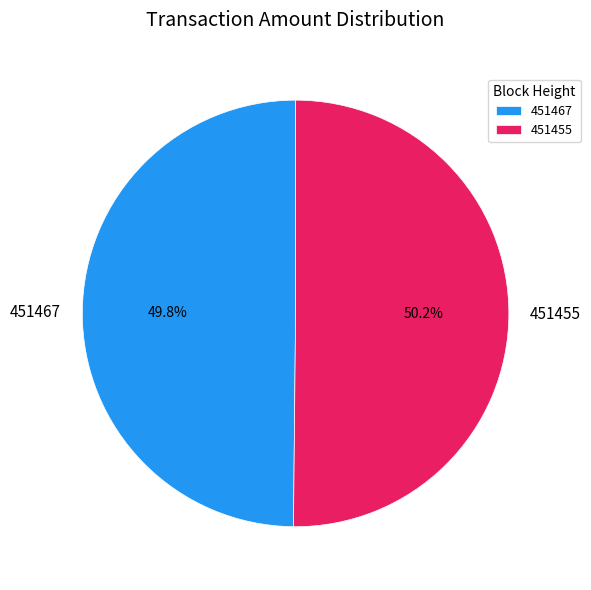

Is there any slice that represents more than half of the pie?

Yes